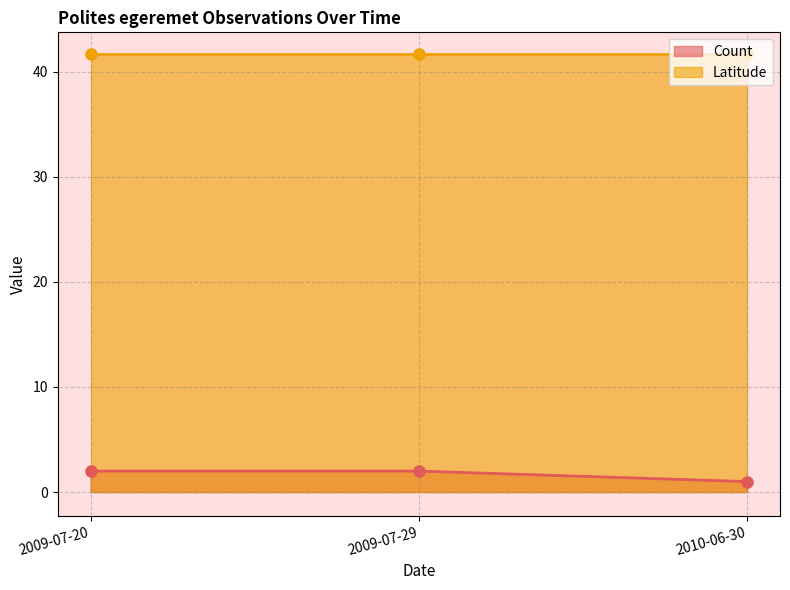

True or false: Count has a value of 1 at 2010-06-30.

True